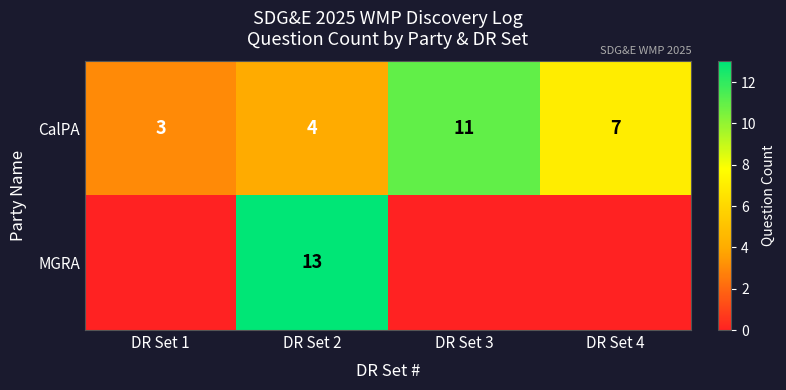

True or false: CalPA has a value of 3 at DR Set 3.

False